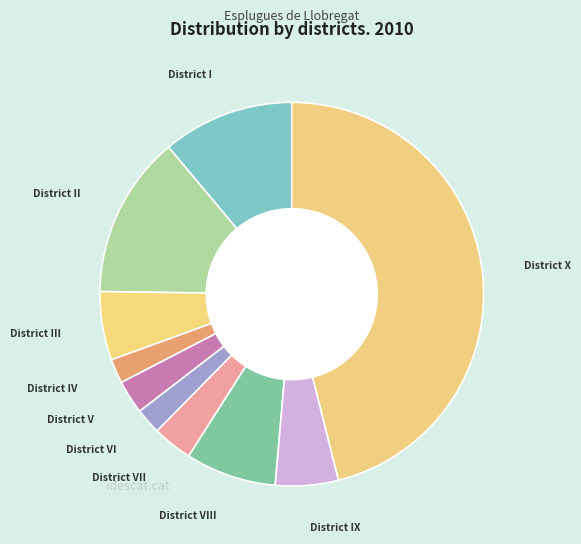

What is the ratio of the value at District IV to the value at District VII?

0.6